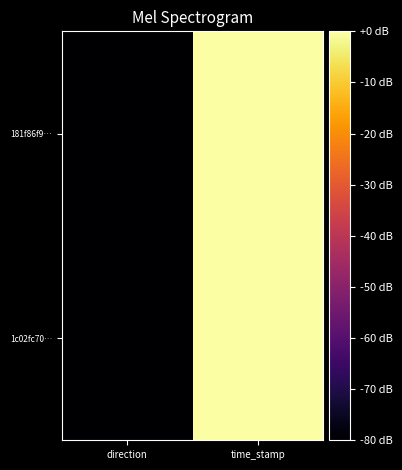

Reading left to right, extract all data points from this chart.

1c02fc70…: direction=-80.0	time_stamp=0.0
181f86f9…: direction=-80.0	time_stamp=-0.0